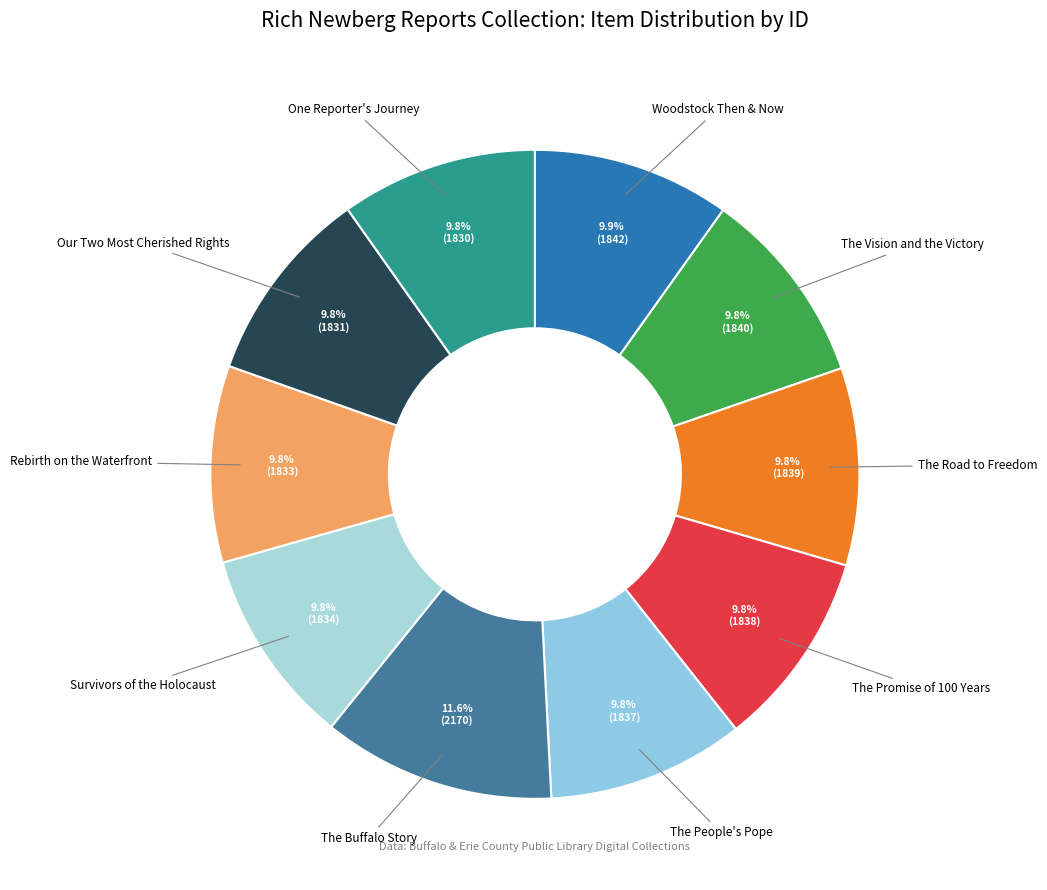

To the nearest percent, what is the difference between the largest and smallest slice percentages?

2%